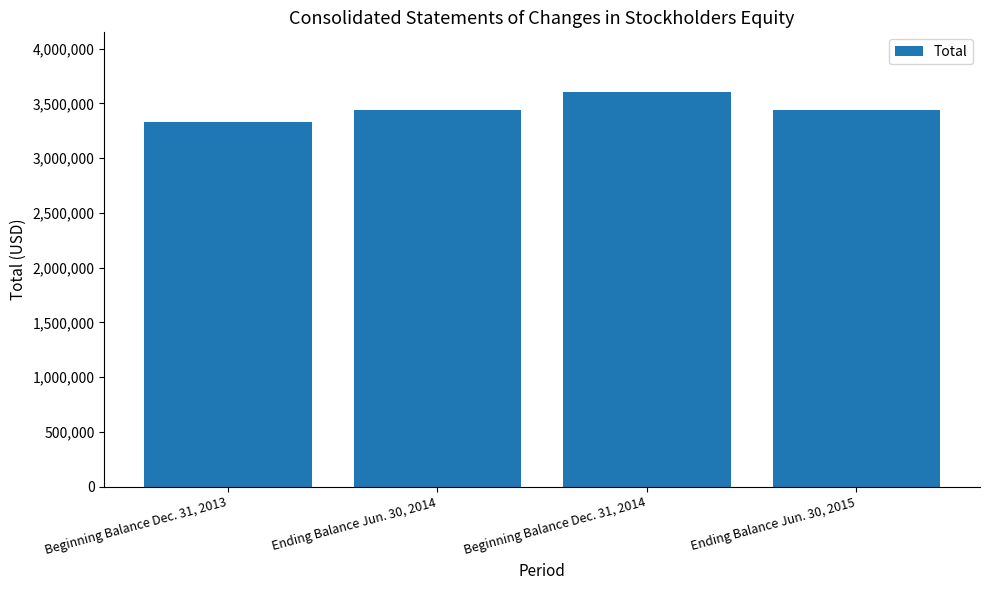

What is the maximum value shown in the chart?

3607690